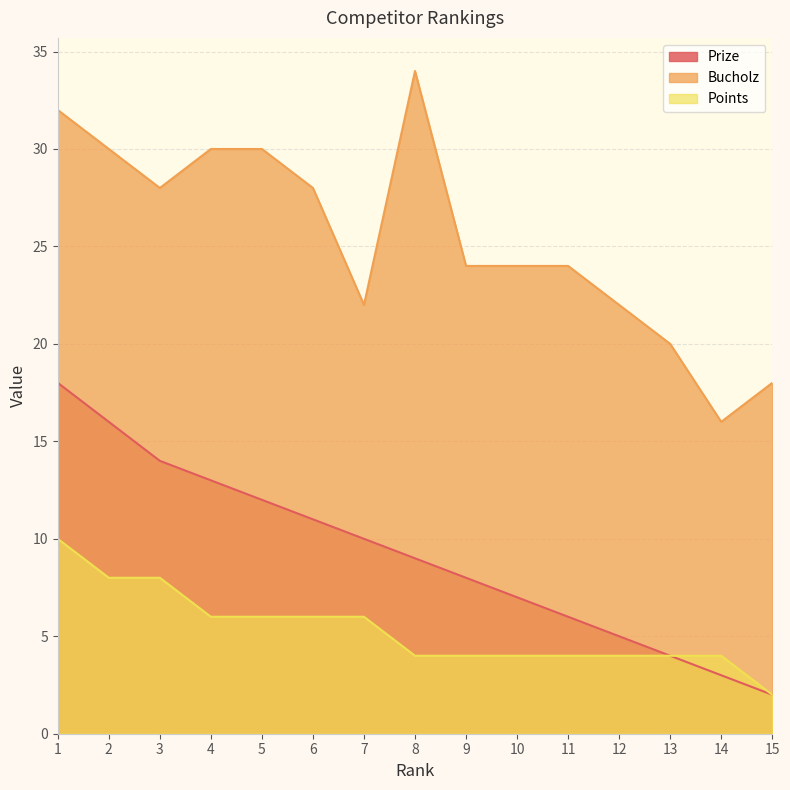

Rank the series at 2 from lowest to highest value.

Points, Prize, Bucholz